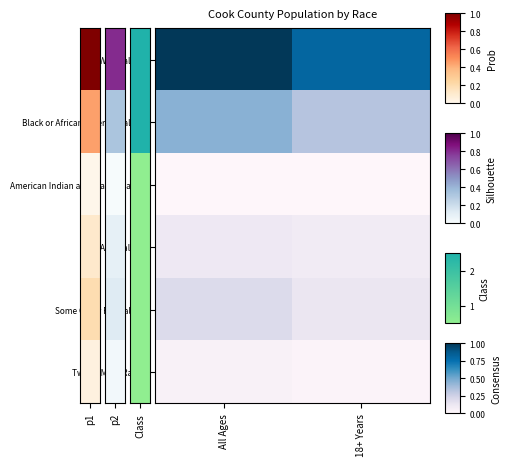

Which series changed the most between All Ages and 18+ Years?

White alone